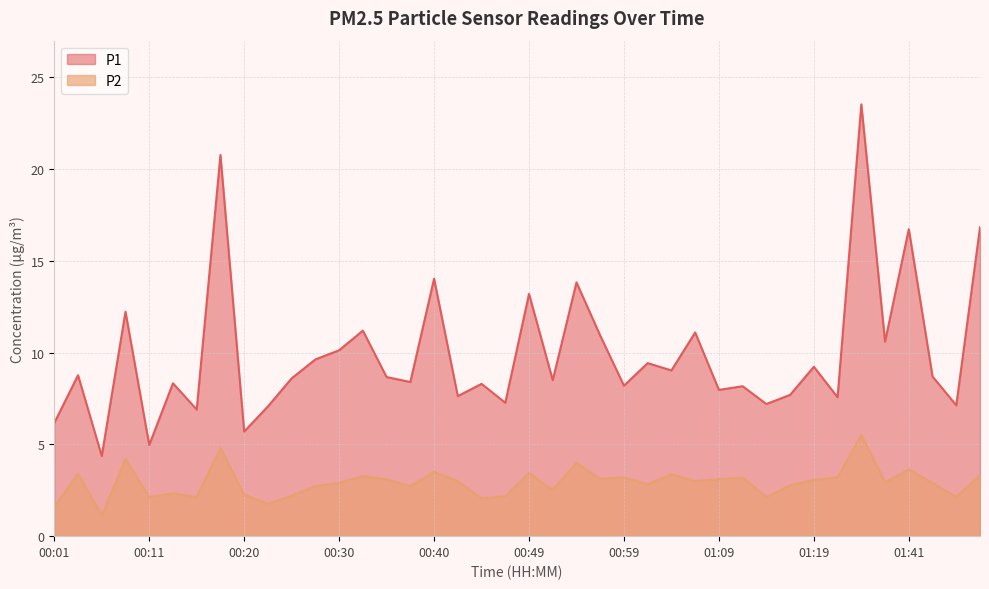

What is the total value across all series at 00:57?

14.1